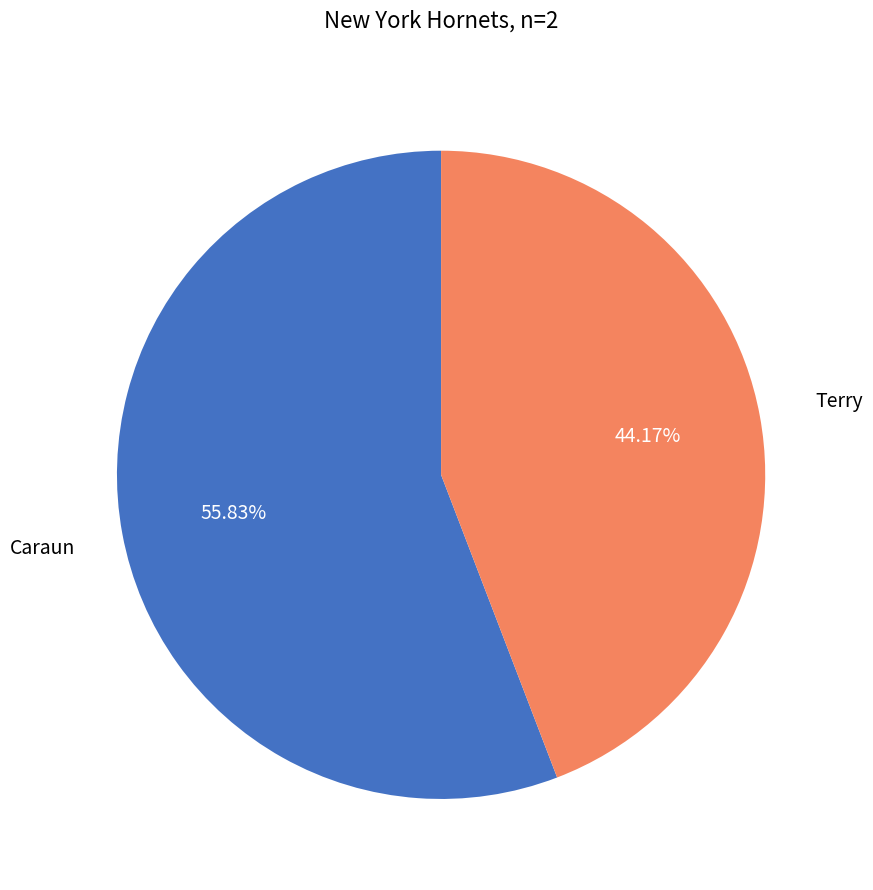

How many slices are in this pie chart?

2